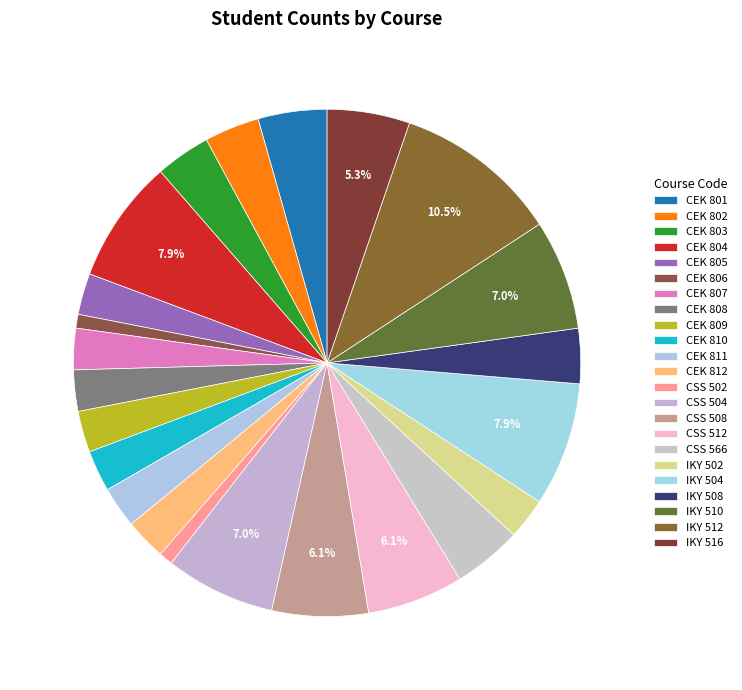

How many segments does this pie chart have?

23